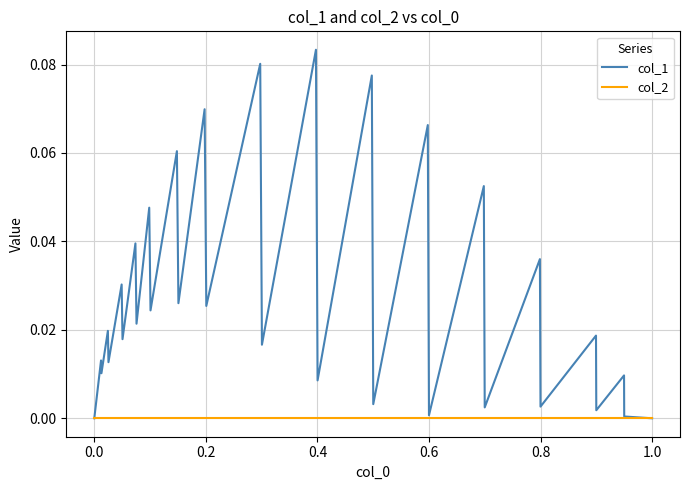

List the series in order of their peak value, lowest first.

col_2, col_1